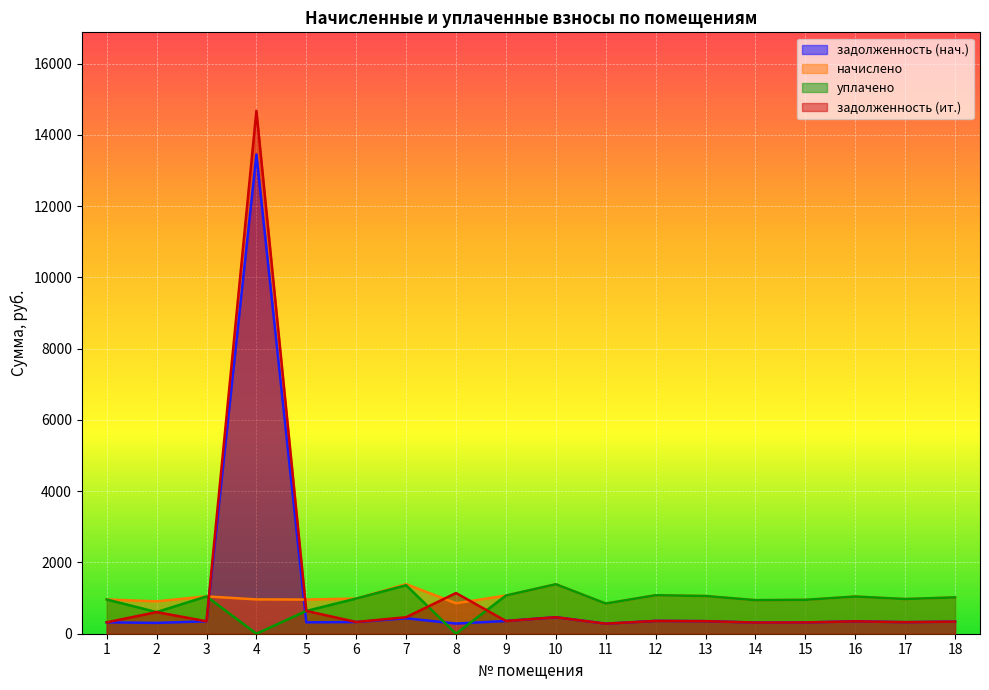

Reading left to right, what are all the values shown in this chart?

задолженность (нач.): 320.4	303.3	349.2	13452.0	319.7	329.0	433.2	284.8	357.1	463.0	282.2	360.0	352.8	313.9	317.2	347.8	324.7	339.8
начислено: 961.2	909.8	1047.6	963.4	959.0	987.1	1391.0	854.5	1071.4	1388.9	846.7	1080.0	1058.4	941.8	951.7	1043.3	974.2	1019.5
уплачено: 961.2	606.5	1047.6	0.0	639.4	987.1	1360.5	0.0	1071.4	1388.9	846.7	1080.0	1058.4	941.8	951.7	1043.3	974.2	1019.5
задолженность (ит.): 320.4	606.5	349.2	14678.3	639.4	329.0	463.7	1142.1	357.1	463.0	282.2	360.0	352.8	313.9	317.2	347.8	324.7	339.8